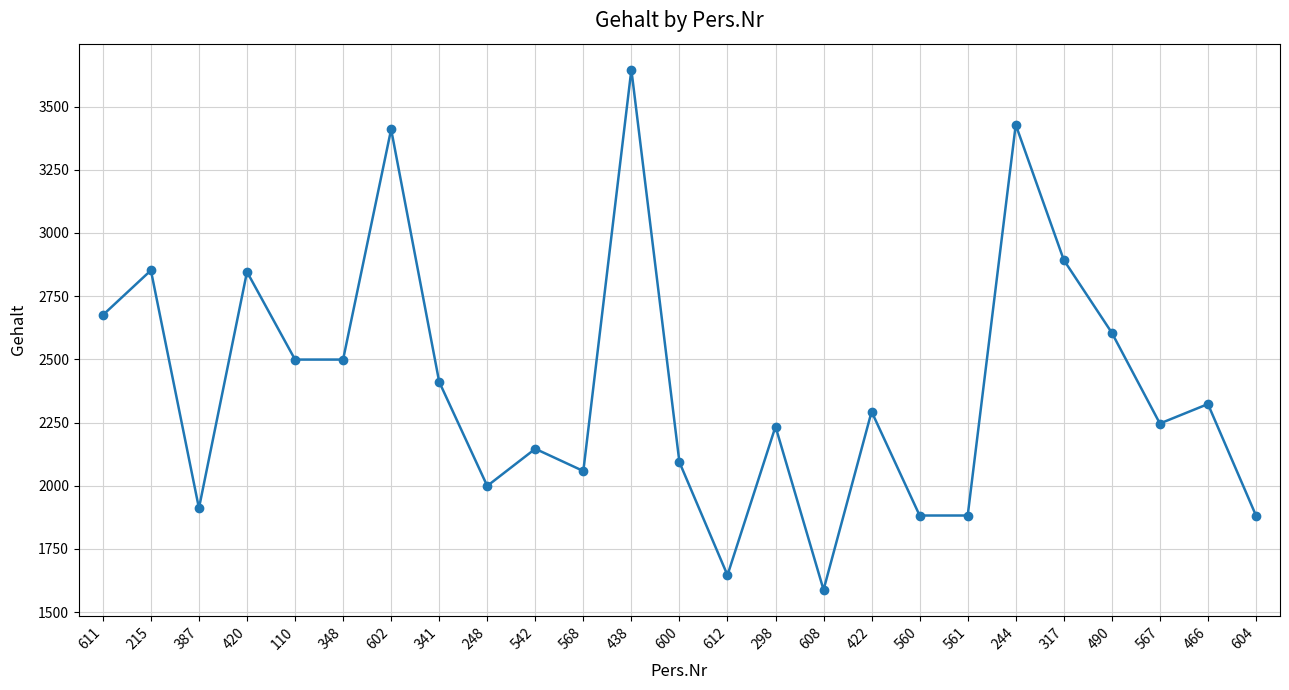

Where is the first local maximum?

215